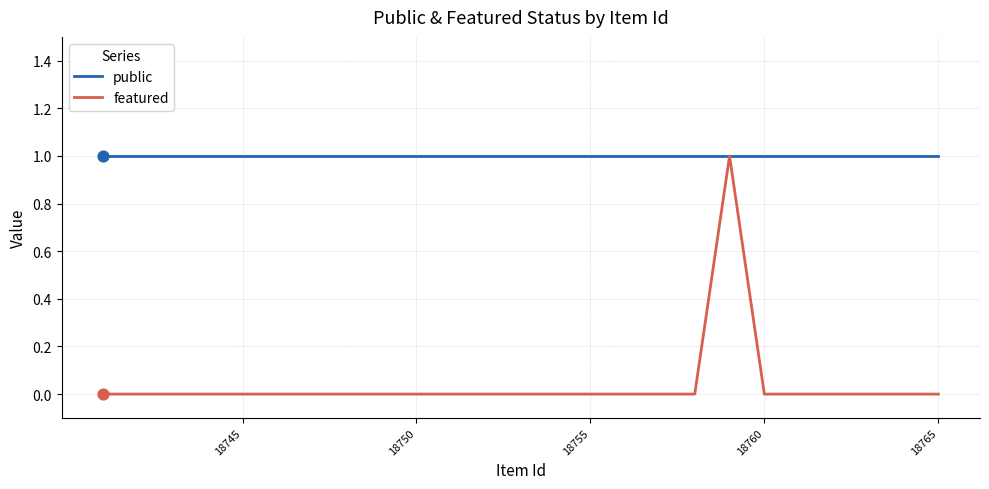

Is the value of featured at 20 greater than the value of public at 13?

No